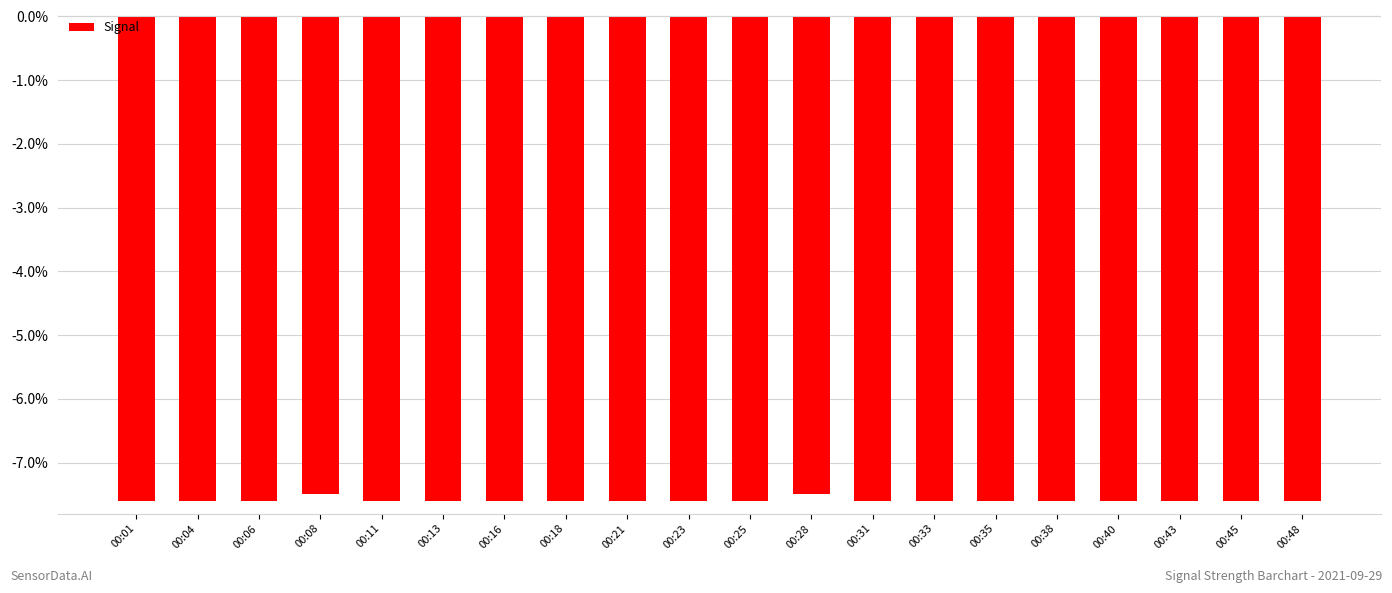

At which category does the chart reach its peak across all series?

00:08